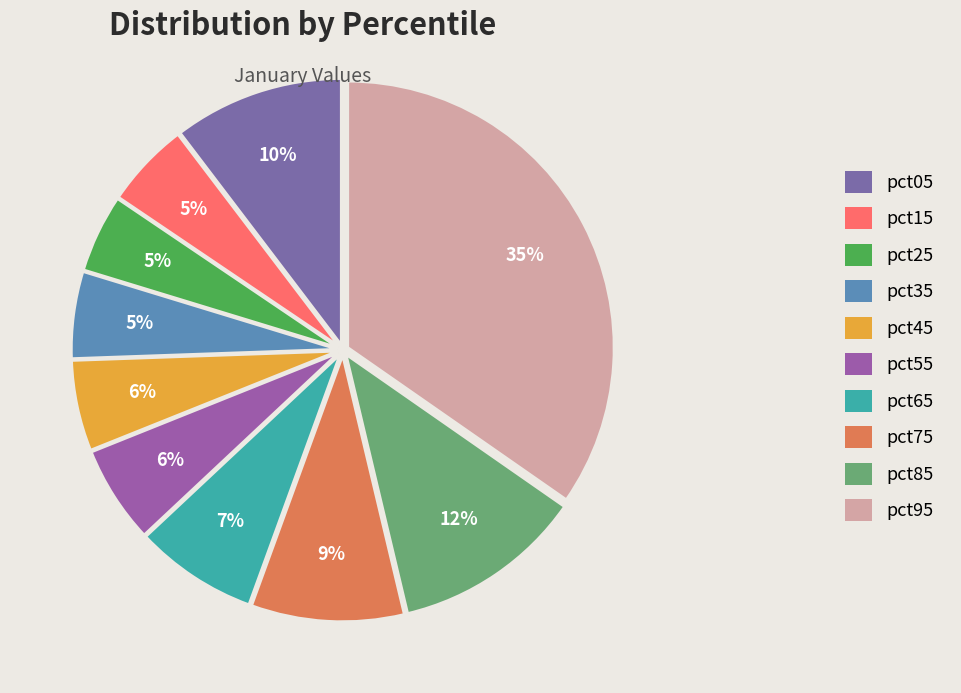

What is the change in value from pct45 to pct85?

+0.1